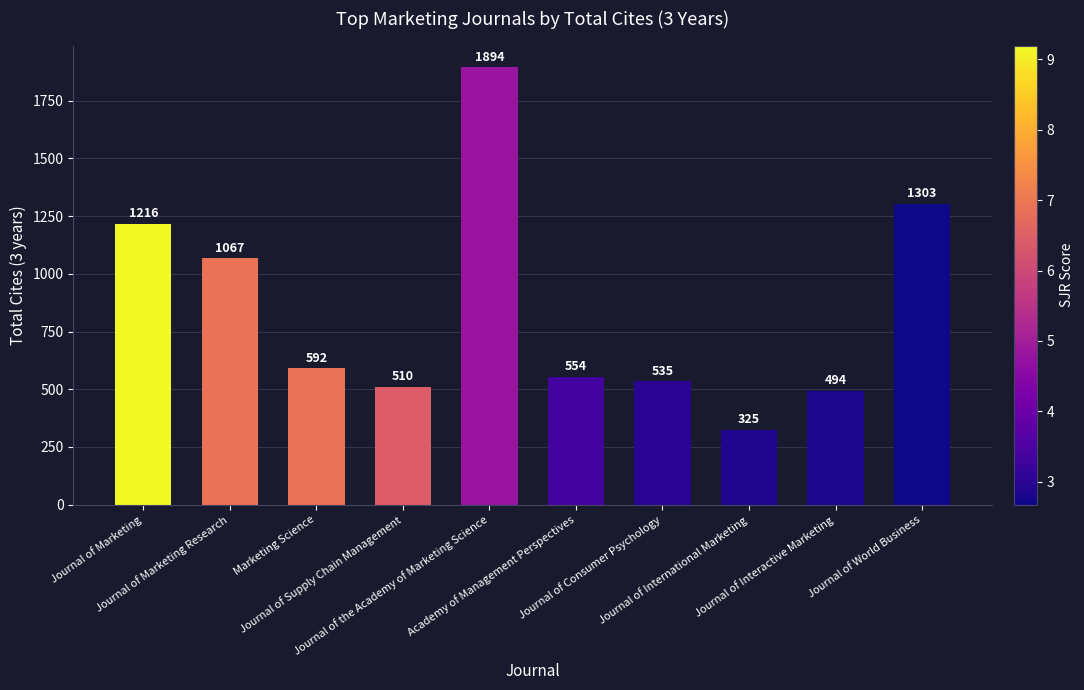

Between Academy of Management Perspectives and Journal of International Marketing, which is larger?

Academy of Management Perspectives